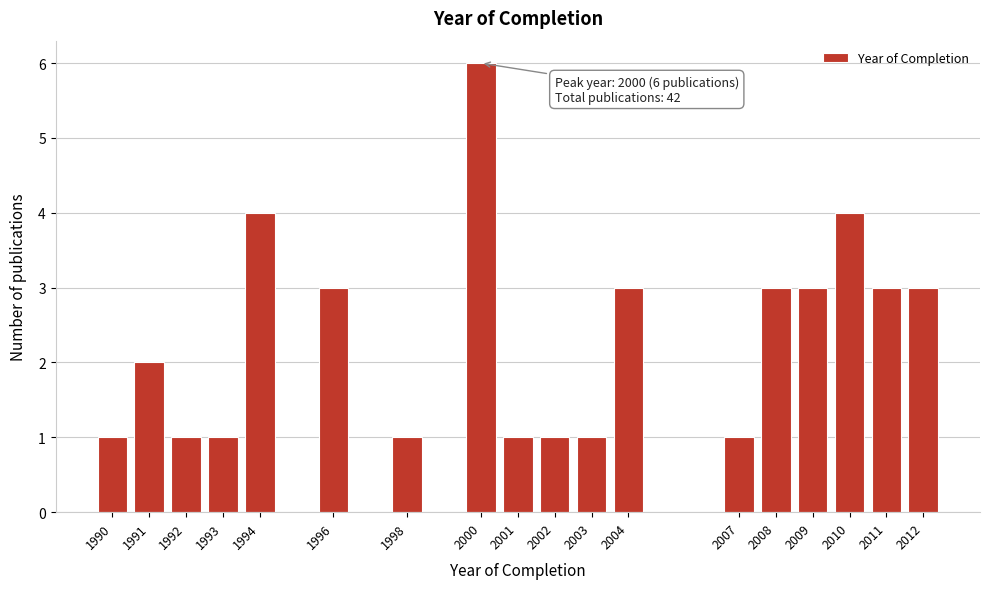

Reading left to right, transcribe all the data shown in this chart.

1	2	1	1	4	3	1	6	1	1	1	3	1	3	3	4	3	3